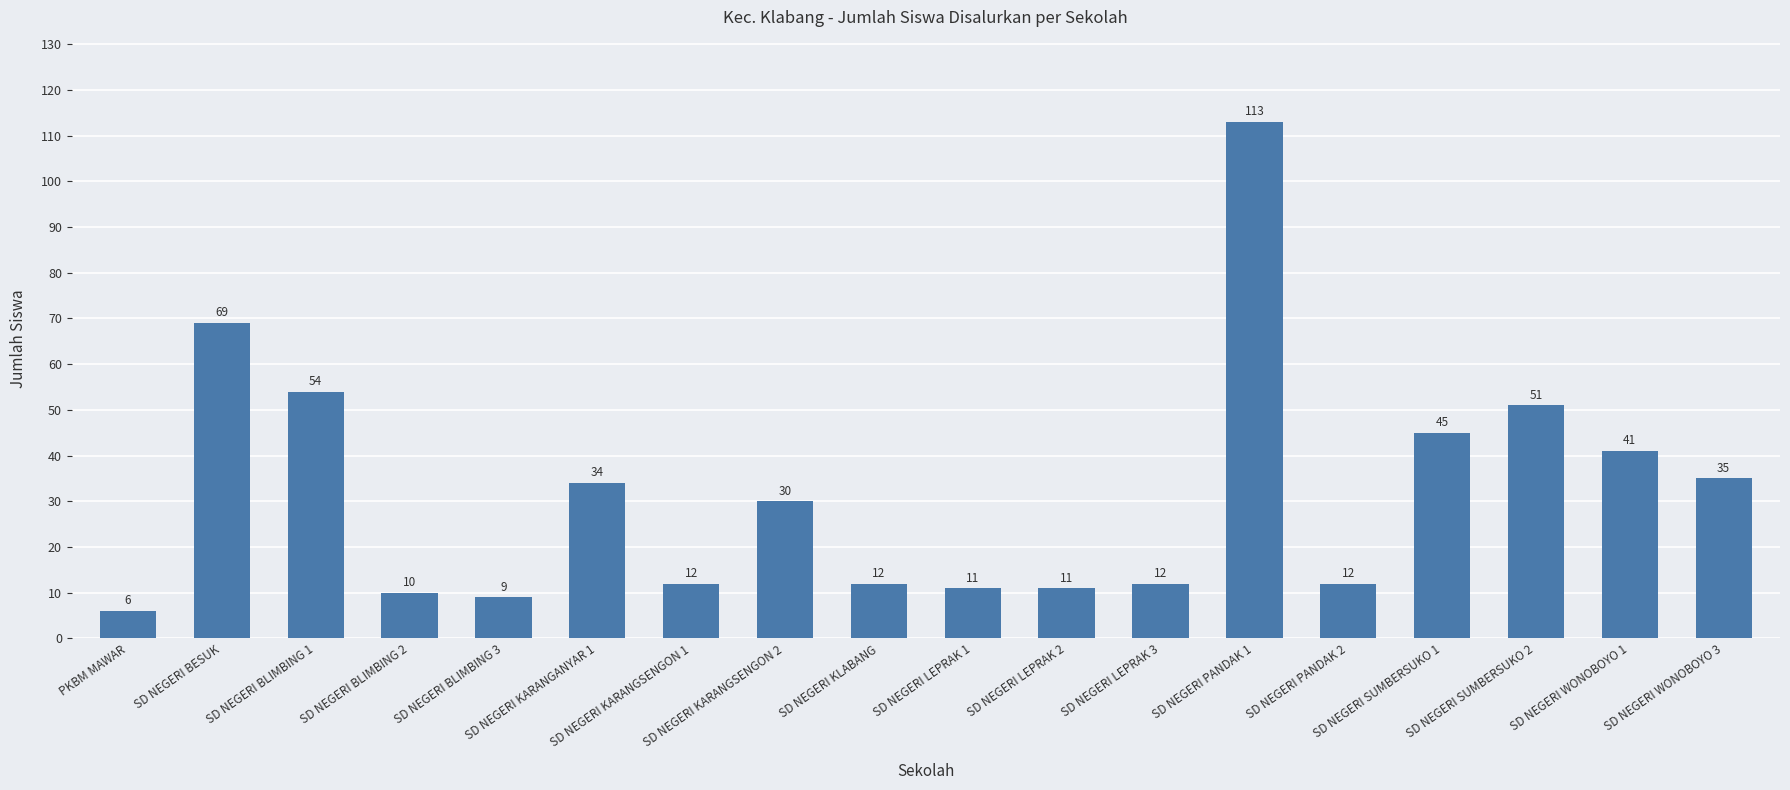

Is it true that the value at SD NEGERI SUMBERSUKO 2 is 51?

True